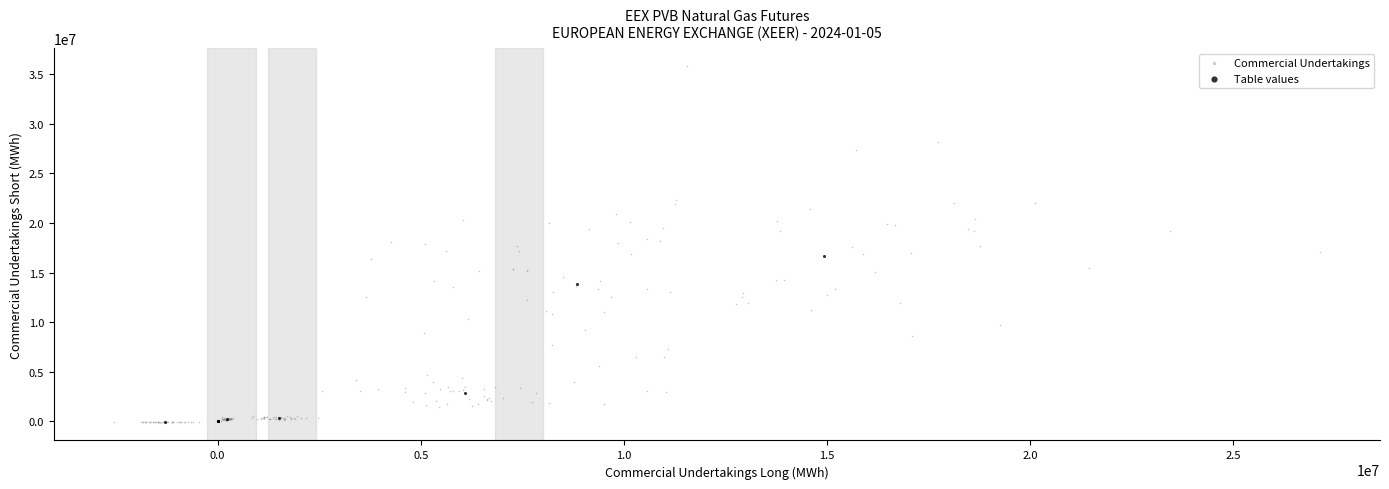

Which series has the widest spread of Y values?

Commercial Undertakings